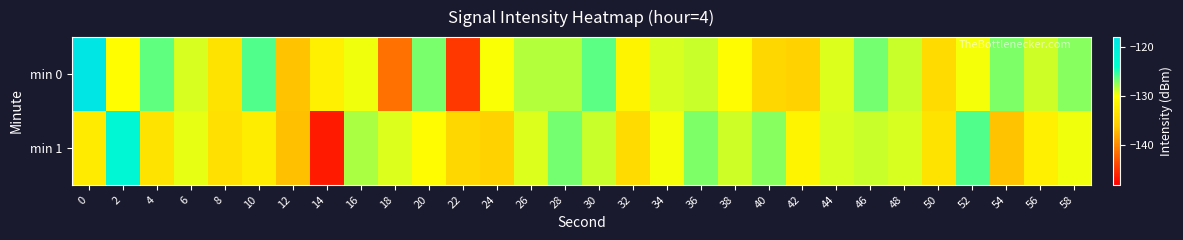

Reading left to right, what are all the values shown in this chart?

min 0: 0=-118.3	2=-130.2	4=-126.3	6=-129.1	8=-133.2	10=-125.9	12=-136.4	14=-131.8	16=-129.7	18=-141.3	20=-126.8	22=-144.6	24=-129.9	26=-128.3	28=-128.2	30=-126.1	32=-131.1	34=-129.1	36=-128.8	38=-130.4	40=-134.7	42=-135.3	44=-129.2	46=-126.7	48=-128.7	50=-134.2	52=-129.8	54=-126.9	56=-128.9	58=-127.2
min 1: 0=-132.2	2=-122.2	4=-133.2	6=-129.4	8=-133.6	10=-132.0	12=-136.7	14=-146.4	16=-128.0	18=-129.2	20=-130.4	22=-134.7	24=-135.3	26=-129.2	28=-126.7	30=-128.7	32=-134.2	34=-129.8	36=-126.9	38=-128.9	40=-127.2	42=-131.1	44=-129.1	46=-128.8	48=-129.1	50=-133.2	52=-125.9	54=-136.4	56=-131.8	58=-129.7